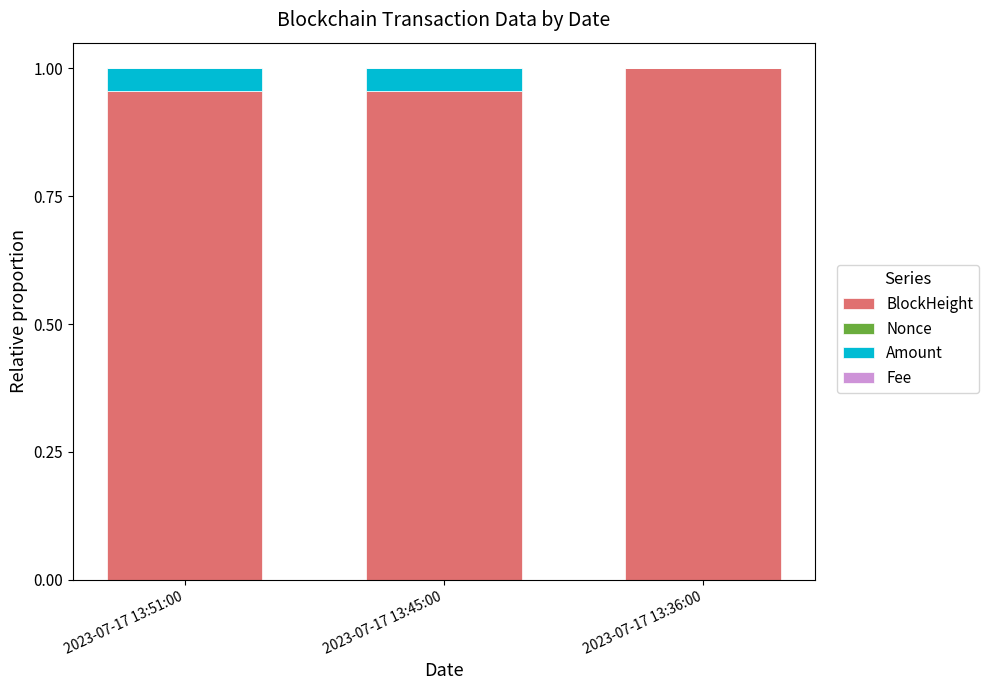

How many categories are shown in the chart?

3